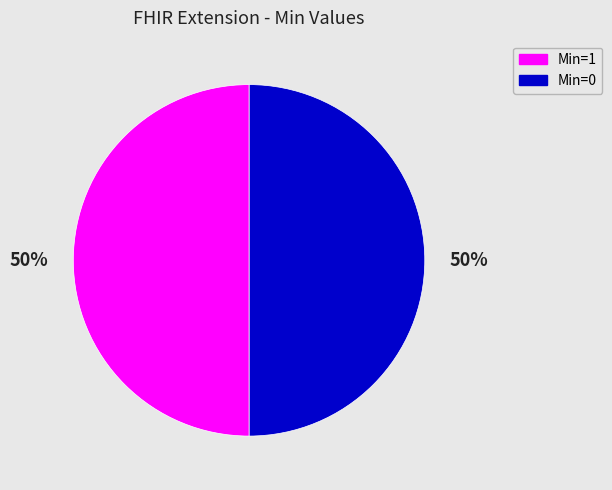

To the nearest percent, what is the average slice percentage?

50%